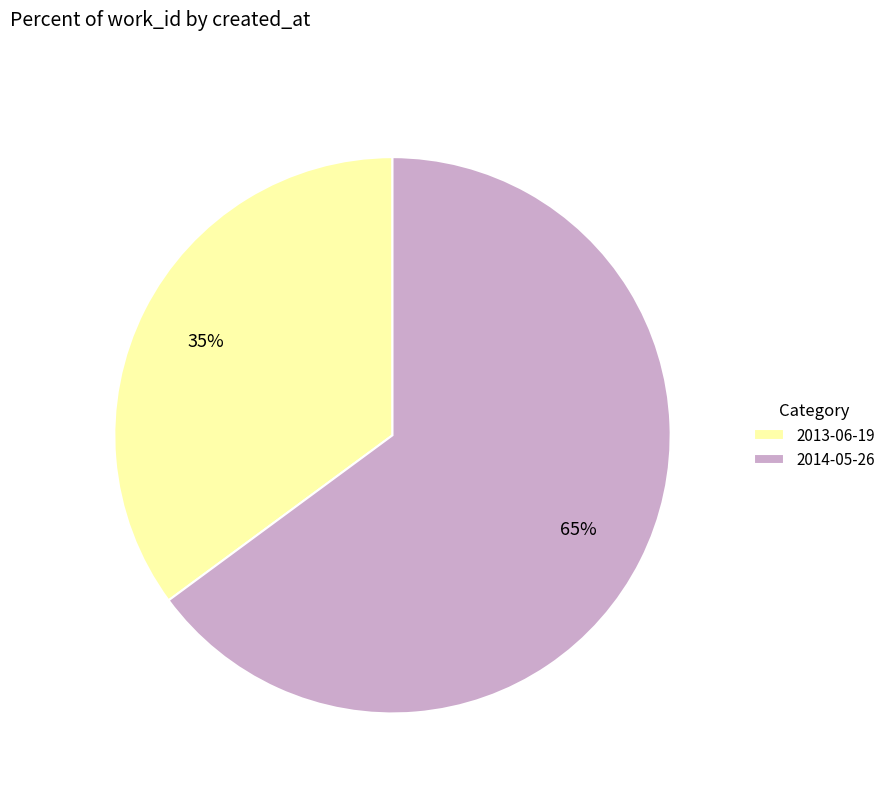

To the nearest percent, what is the difference between the largest and smallest slice percentages?

30%